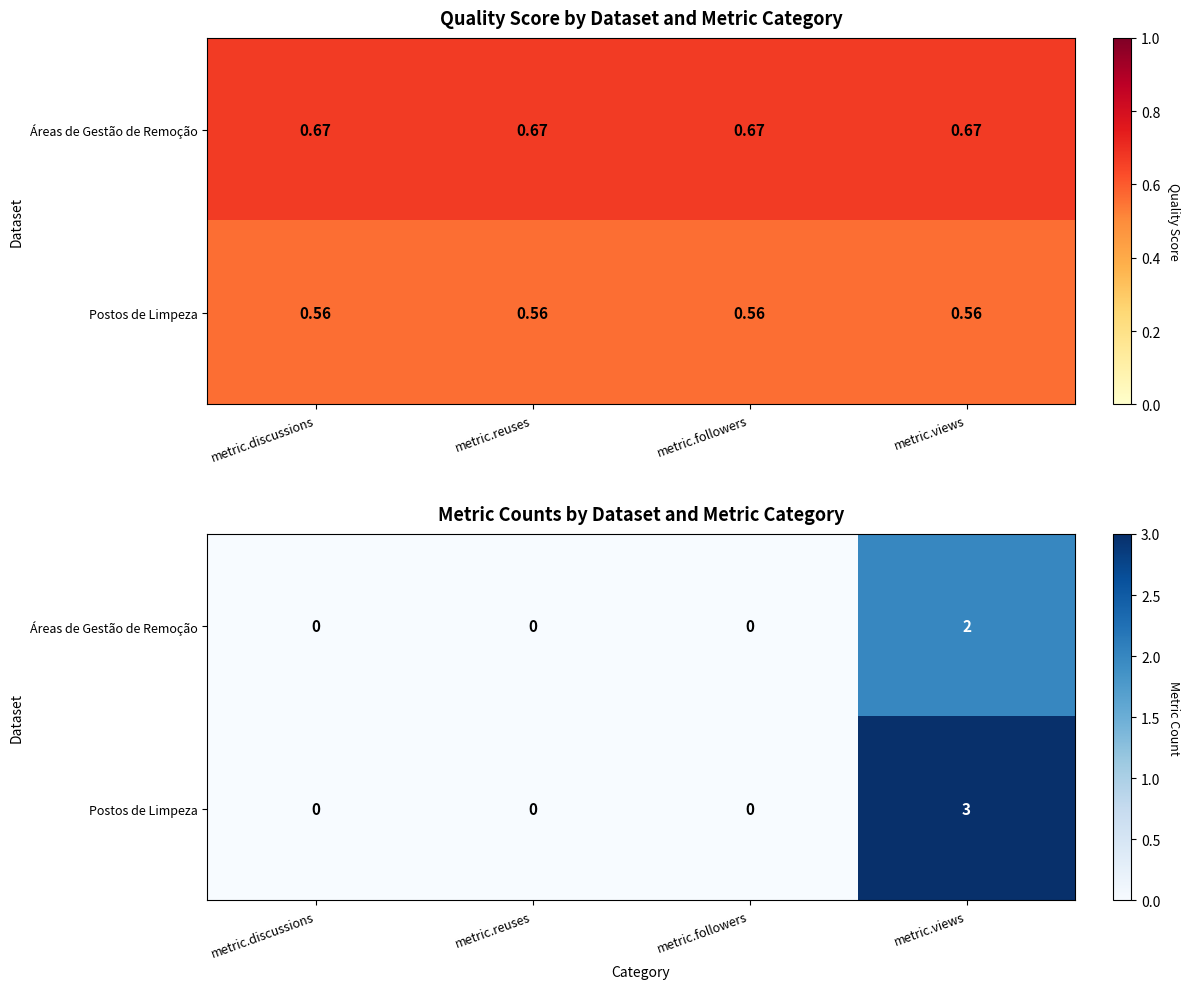

Which label corresponds to the largest value in the chart?

metric.views